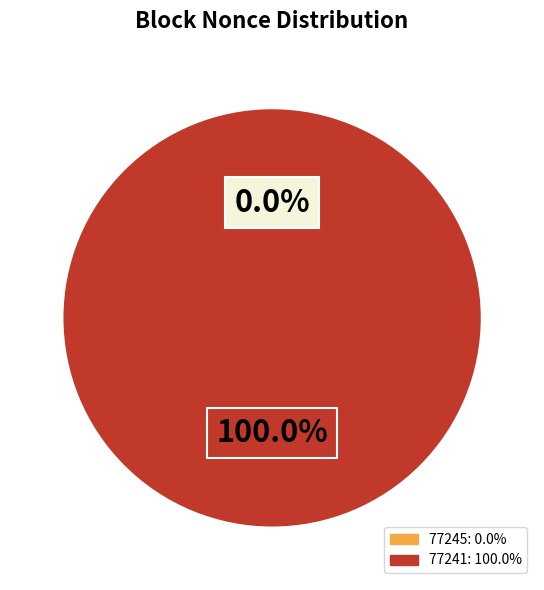

To the nearest percent, what is the combined percentage of 77241 and 77245?

100%